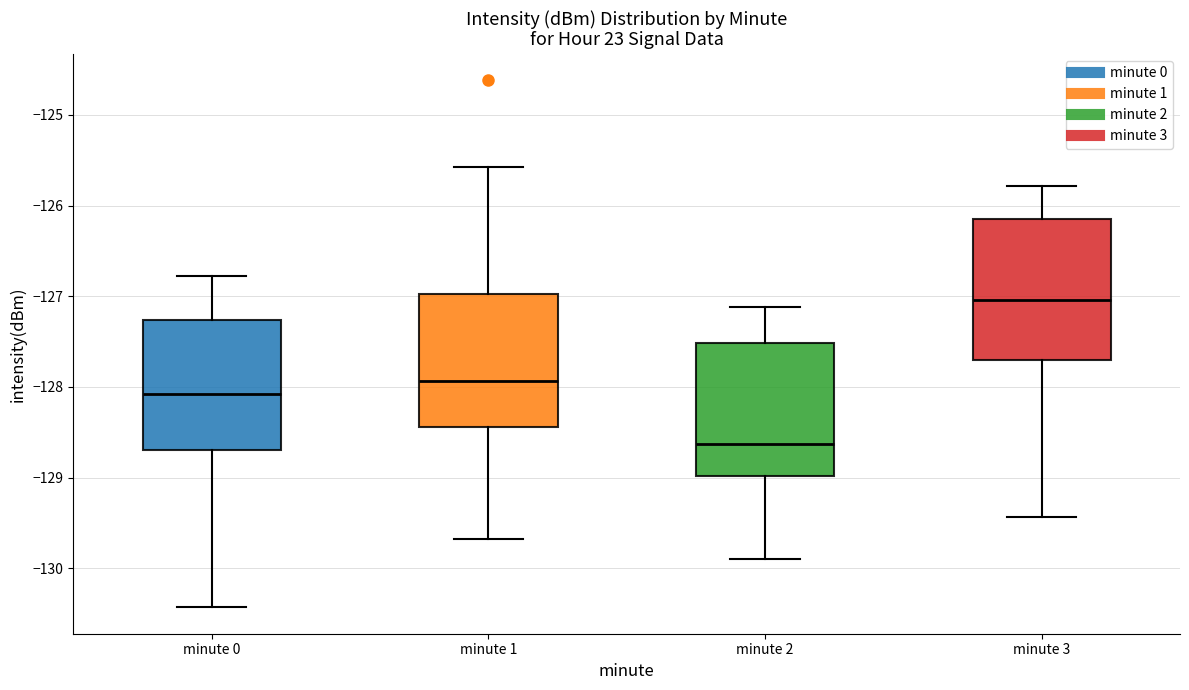

Reading left to right, transcribe this box plot: for each box, give where its median line is, the range the box spans, and where its two whiskers end, as read against the y-axis. The values are not printed on the chart, so give them approximately, as read against the axis.

minute 0: median -128.1, box -128.7 to -127.3, whiskers -130.4 to -126.8
minute 1: median -127.9, box -128.4 to -127.0, whiskers -129.7 to -125.6
minute 2: median -128.6, box -129.0 to -127.5, whiskers -129.9 to -127.1
minute 3: median -127.0, box -127.7 to -126.2, whiskers -129.4 to -125.8